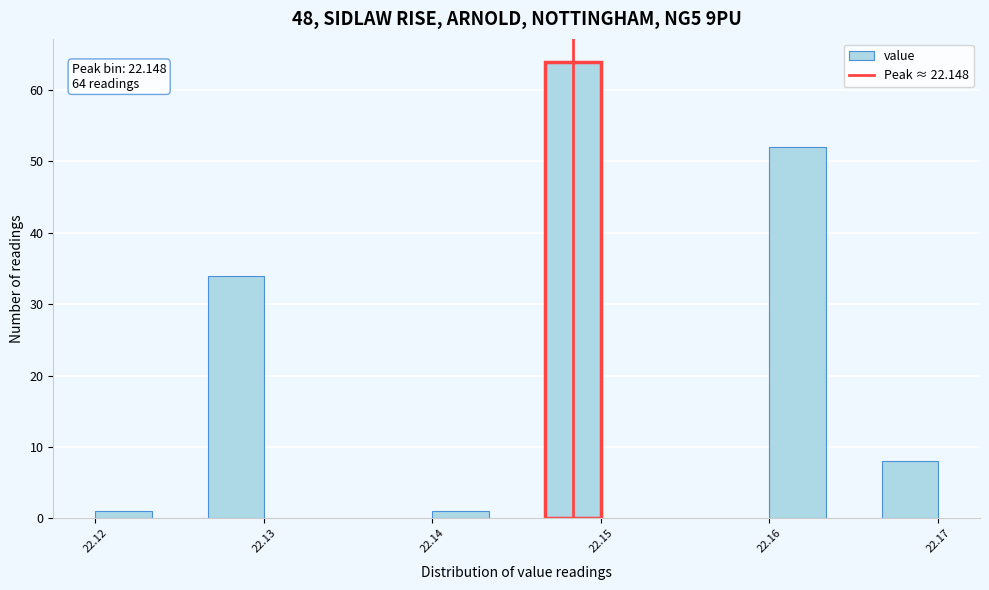

Around what value on the x-axis is the tallest bar? Give the approximate position of its centre, as read against the axis.

22.148